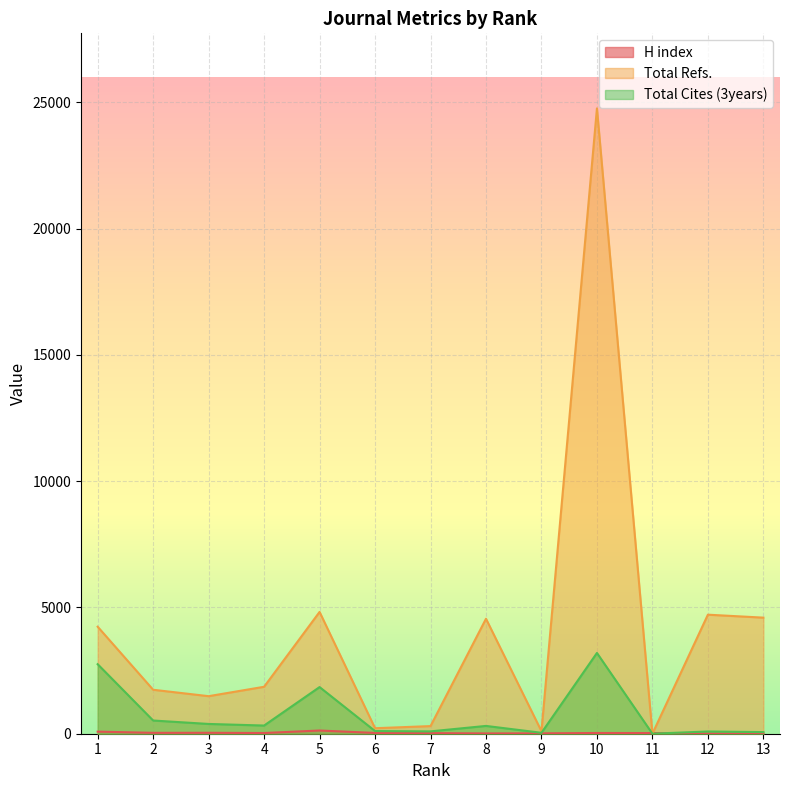

List the labels in order of H index value, smallest first.

12, 13, 8, 9, 7, 11, 4, 10, 6, 2, 3, 1, 5